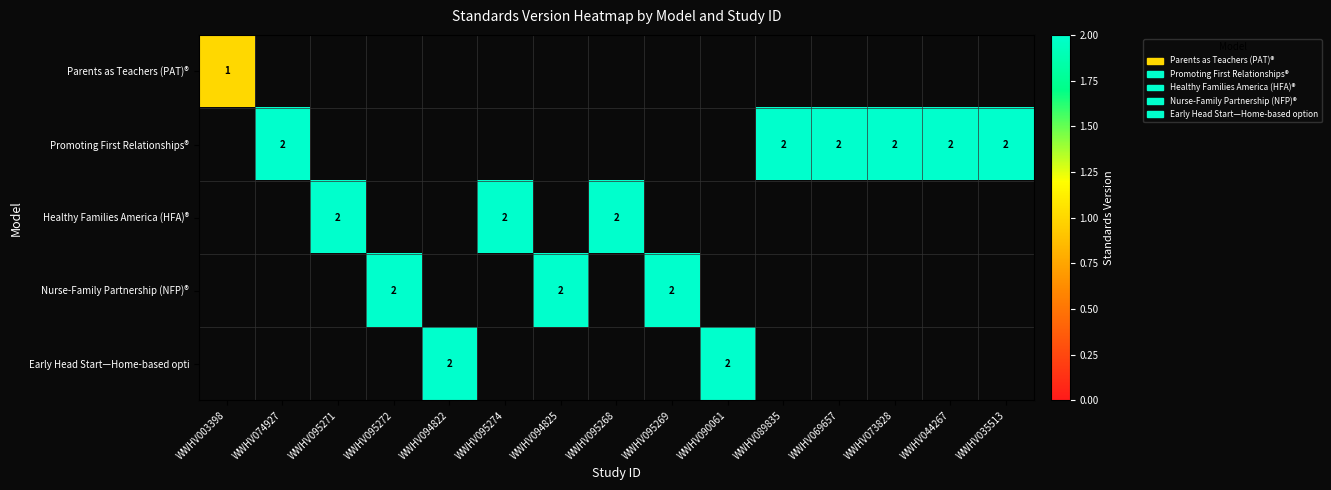

What is the smallest value displayed?

1.0